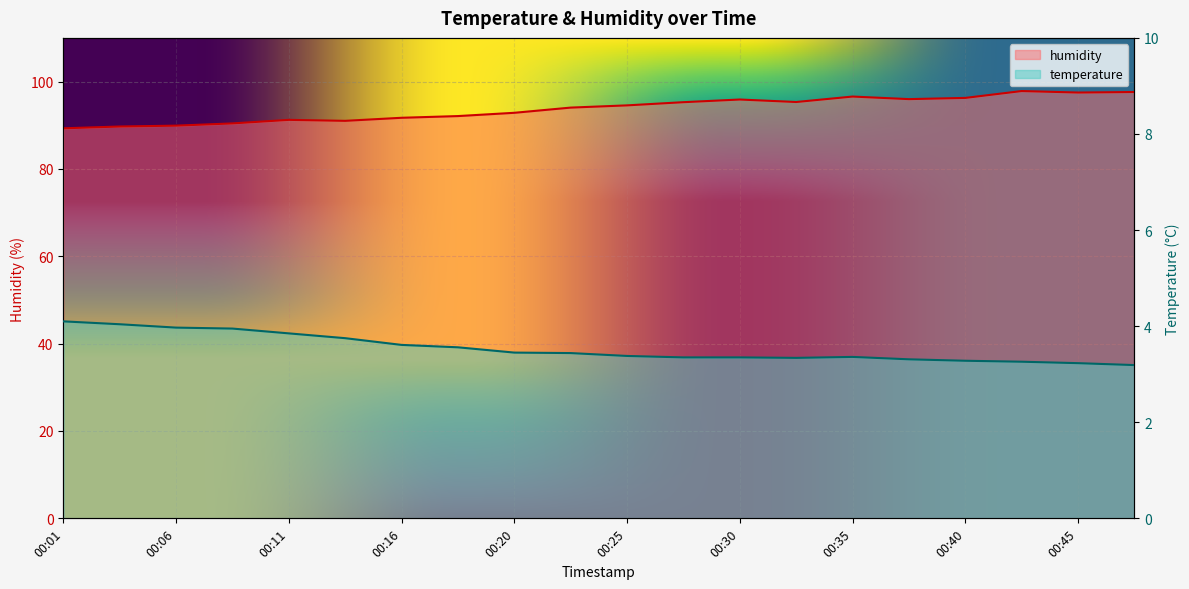

At which category does temperature reach its first local peak?

00:35